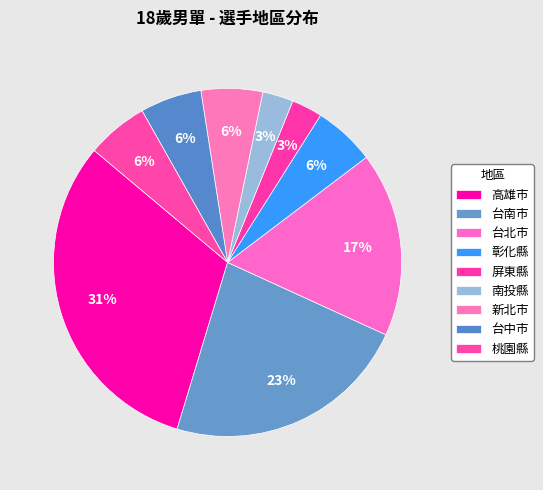

Is there any slice that represents more than half of the pie?

No